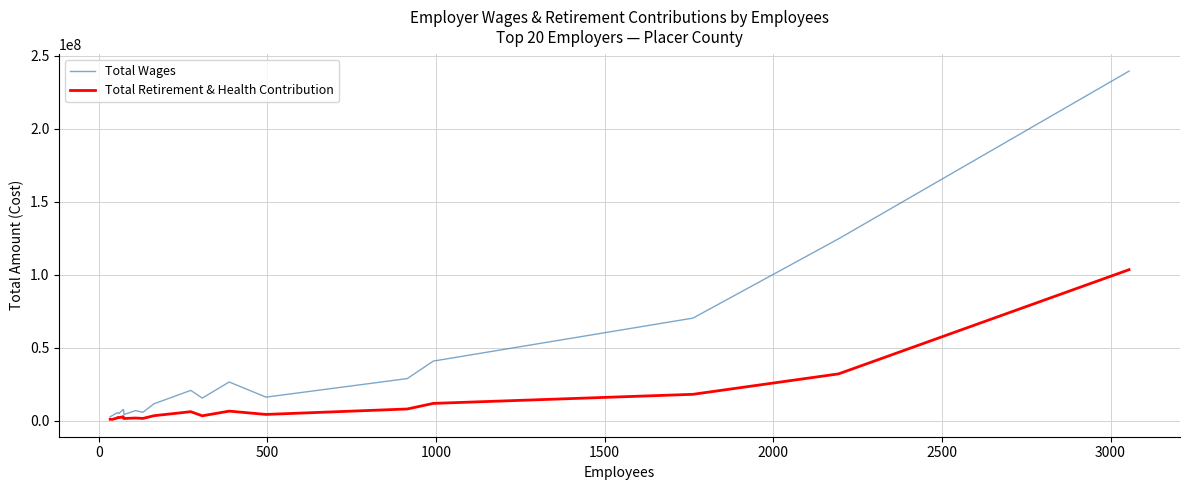

Which series has the largest total across all categories?

Total Wages